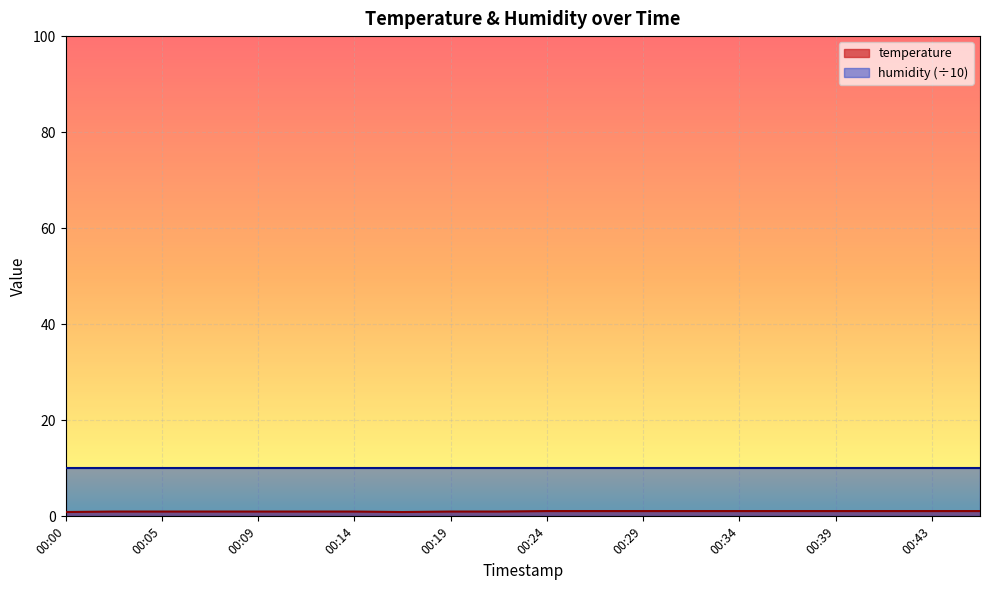

Does the chart display data point markers on the line(s)?

No